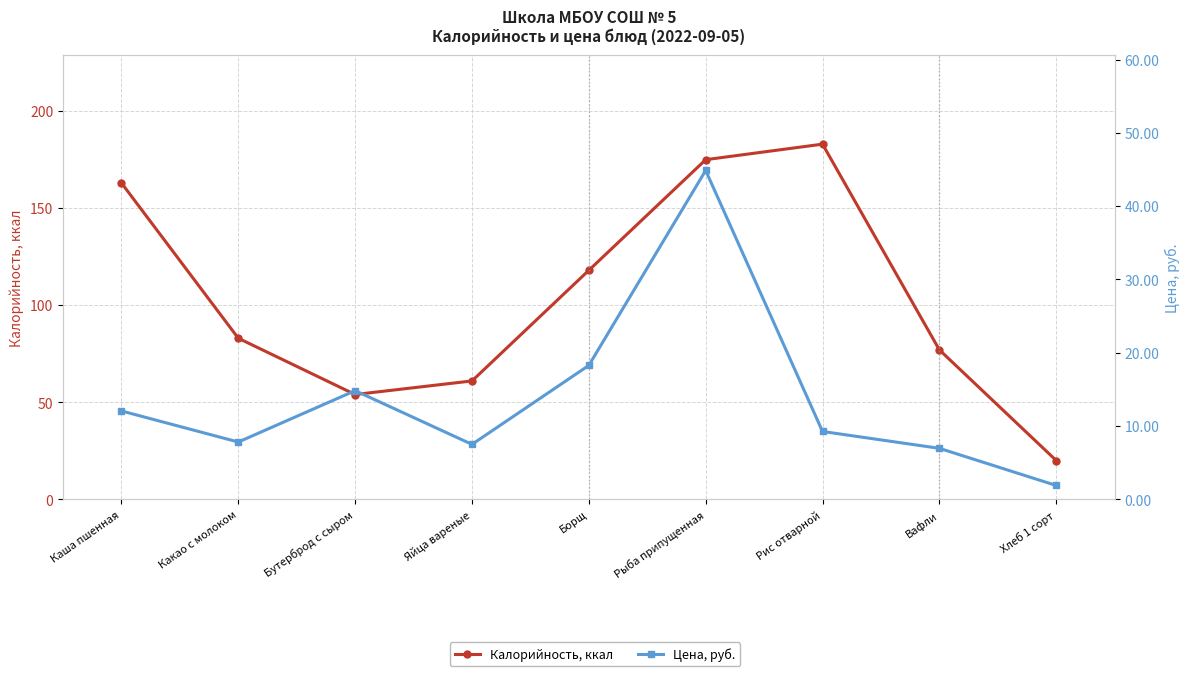

What is the label of the 4th point from the left?

Яйца вареные